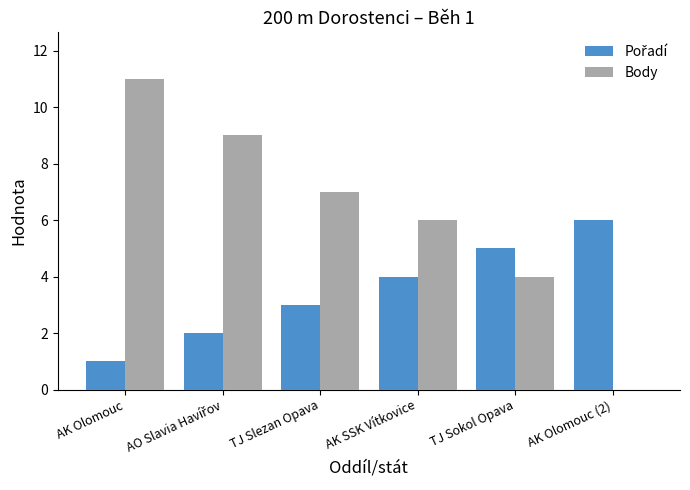

What is the sum of the Body values at AK Olomouc and TJ Sokol Opava?

15